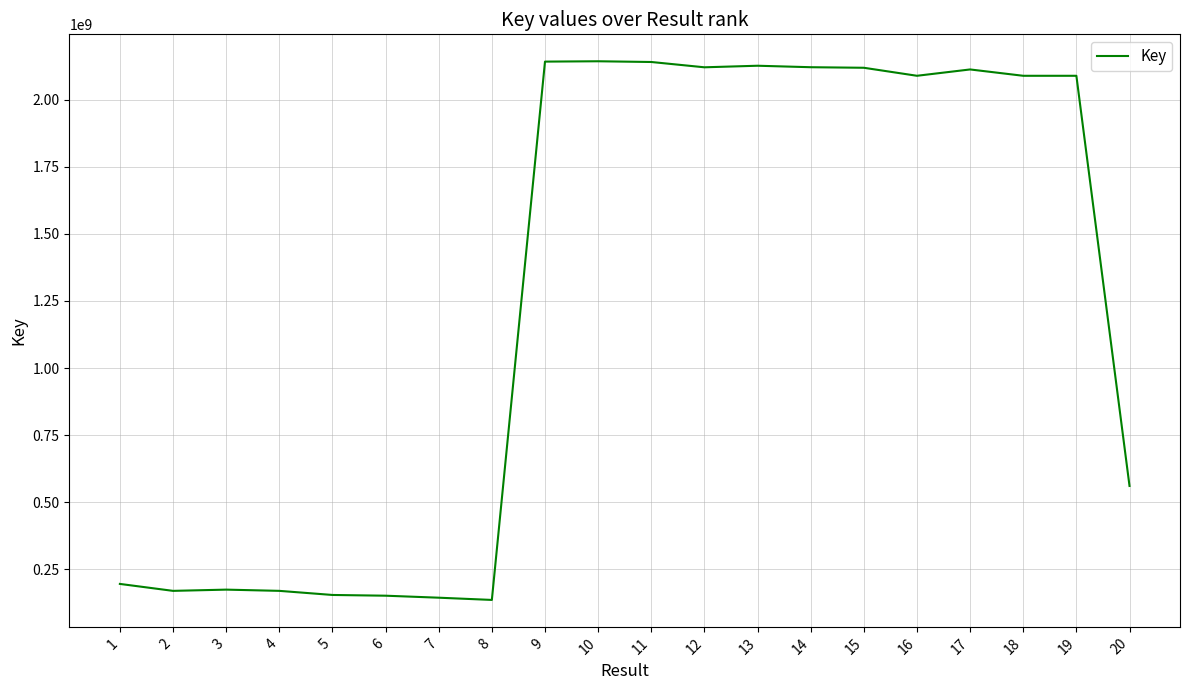

What is the difference between the maximum and second lowest values?

1997827145